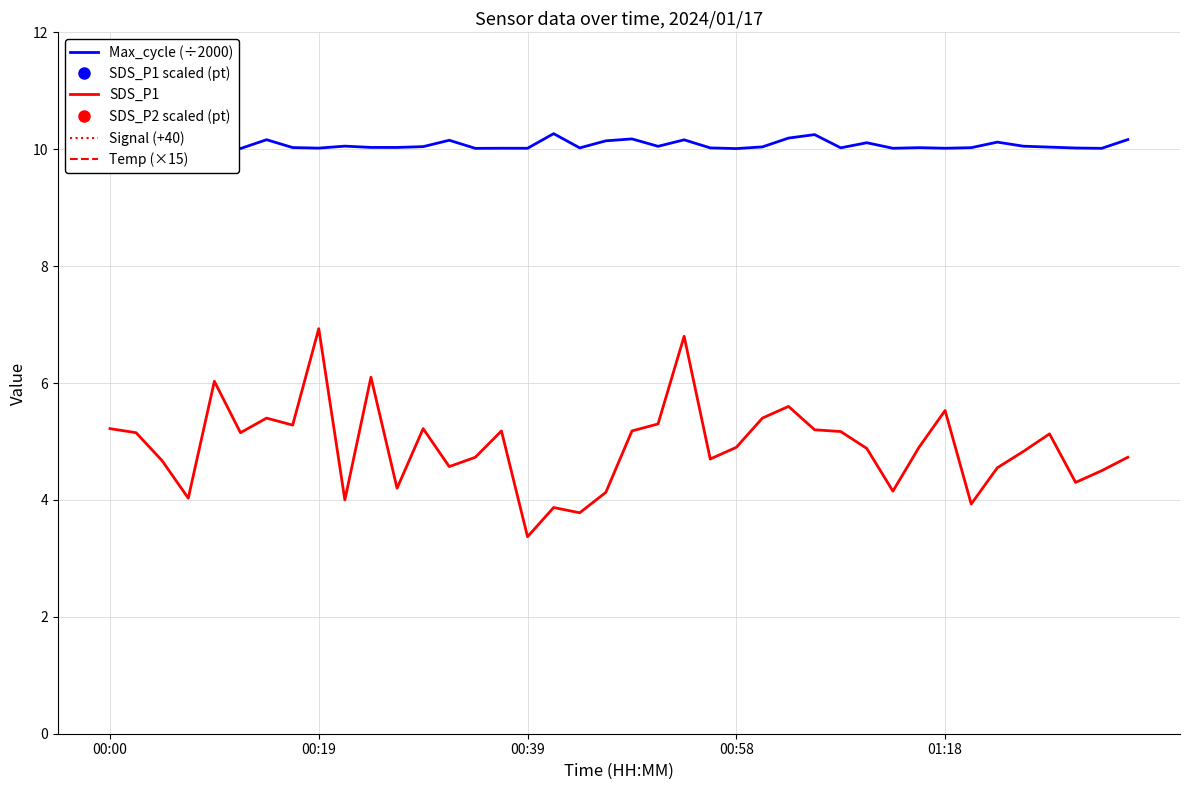

Reading left to right, extract all data points from this chart.

Max_cycle (÷2000): 10.1	10.0	10.0	10.0	10.2	10.0	10.2	10.0	10.0	10.1	10.0	10.0	10.0	10.2	10.0	10.0	10.0	10.3	10.0	10.1	10.2	10.1	10.2	10.0	10.0	10.0	10.2	10.2	10.0	10.1	10.0	10.0	10.0	10.0	10.1	10.1	10.0	10.0	10.0	10.2
SDS_P1: 5.2	5.2	4.7	4.0	6.0	5.2	5.4	5.3	6.9	4.0	6.1	4.2	5.2	4.6	4.7	5.2	3.4	3.9	3.8	4.1	5.2	5.3	6.8	4.7	4.9	5.4	5.6	5.2	5.2	4.9	4.2	4.9	5.5	3.9	4.5	4.8	5.1	4.3	4.5	4.7
Signal (+40): 21.0	19.0	21.0	21.0	20.0	19.0	21.0	20.0	20.0	20.0	21.0	19.0	19.0	20.0	20.0	20.0	19.0	21.0	19.0	21.0	20.0	19.0	21.0	21.0	20.0	21.0	16.0	20.0	20.0	21.0	21.0	19.0	20.0	21.0	20.0	21.0	20.0	21.0	20.0	20.0
Temp (×15): 13.5	13.5	13.5	13.5	13.5	13.5	13.5	13.5	15.0	15.0	15.0	15.0	15.0	15.0	15.0	15.0	15.0	15.0	15.0	15.0	15.0	15.0	15.0	15.0	15.0	15.0	15.0	15.0	15.0	15.0	15.0	15.0	15.0	15.0	15.0	15.0	15.0	15.0	15.0	15.0